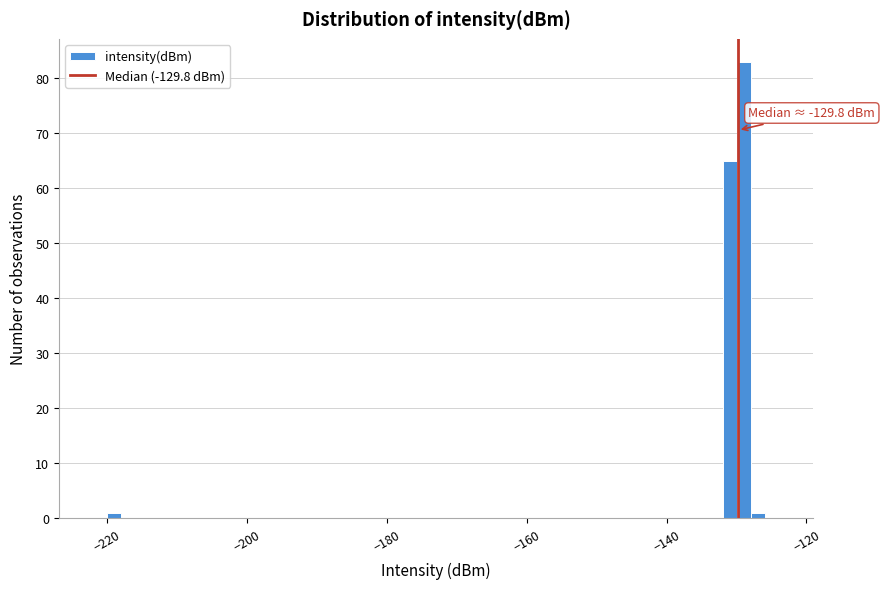

Around what value on the x-axis is the tallest bar? Give the approximate position of its centre, as read against the axis.

-128